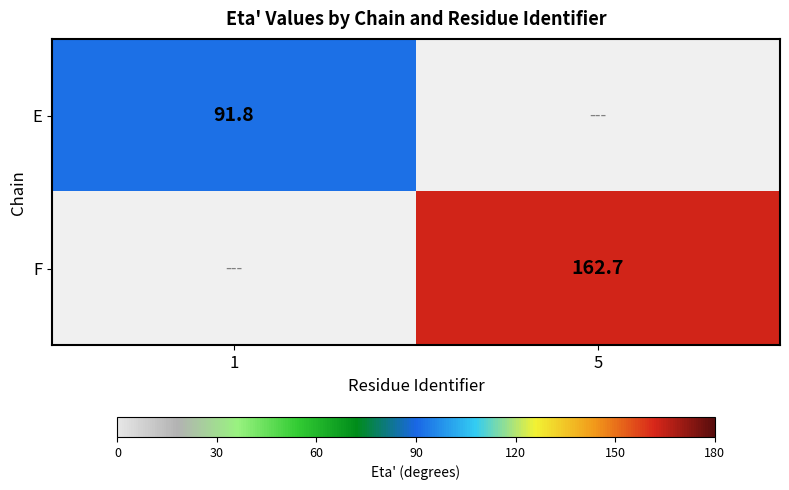

At how many categories does at least one series exceed 150?

1